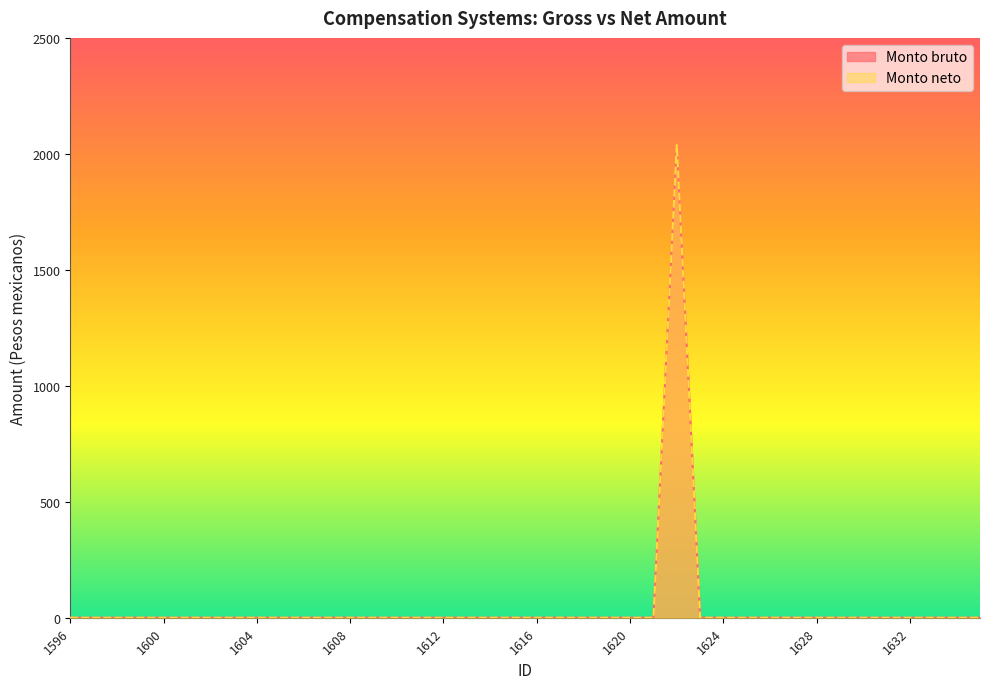

How many values in Monto bruto are above zero?

1